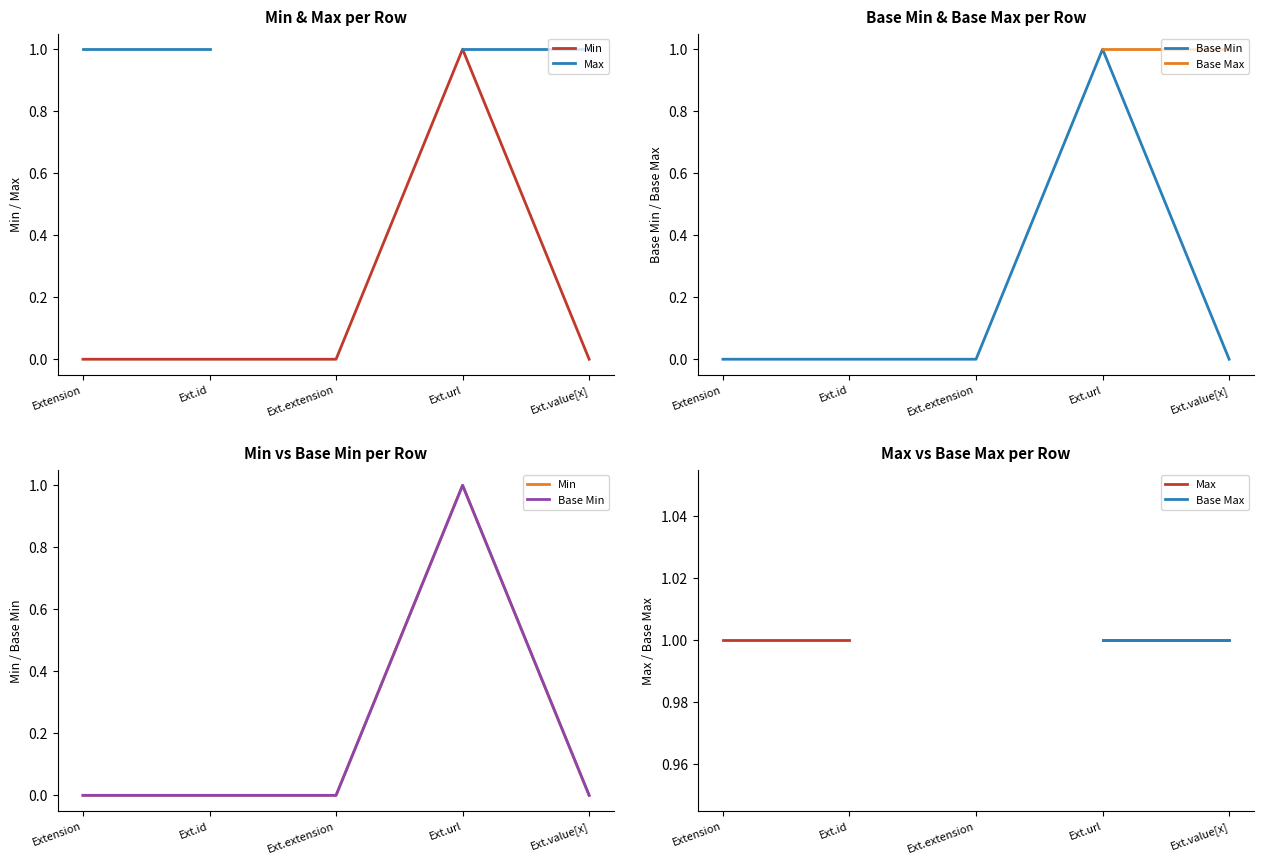

How many values in Base Min are above zero?

1